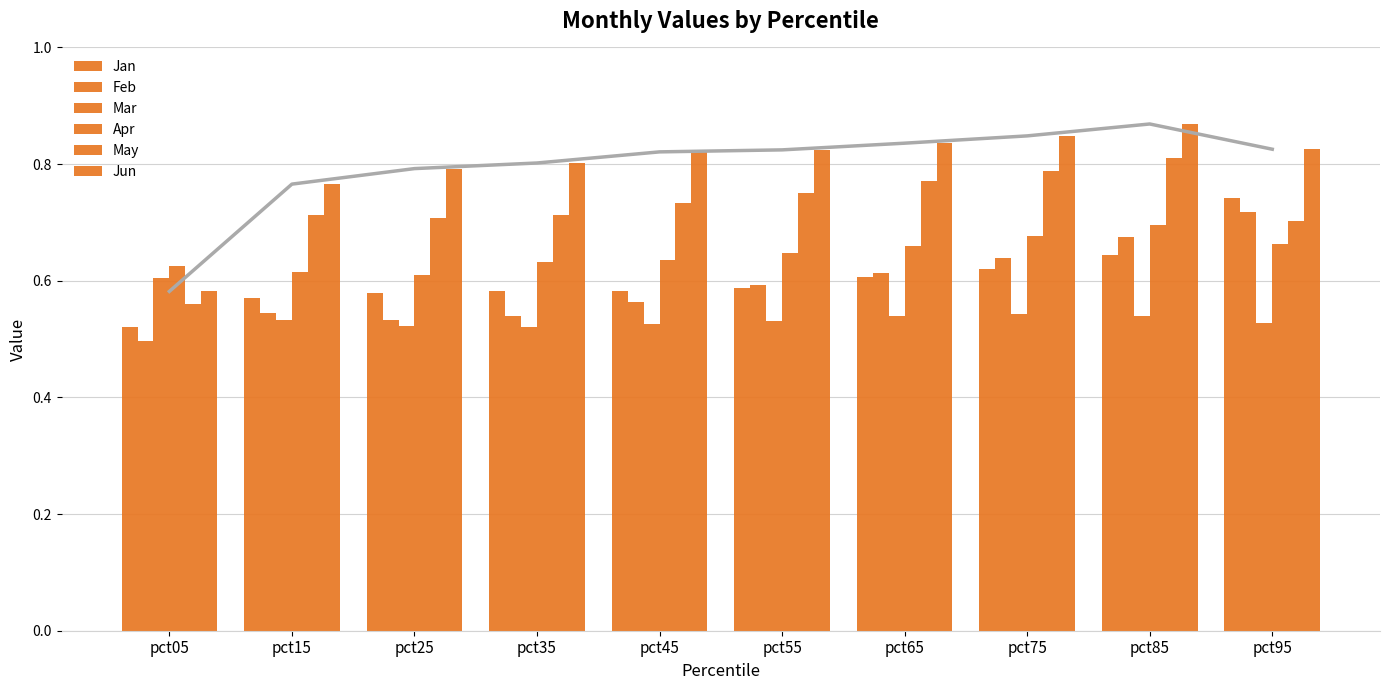

At which category is the sum across all series the highest?

pct85